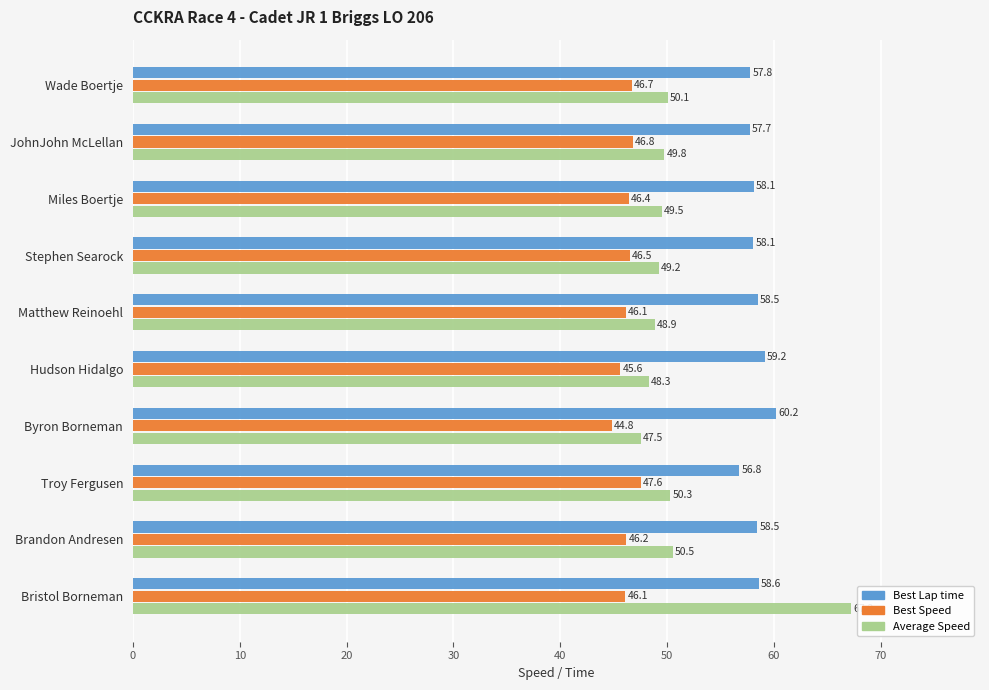

What is the difference between the second highest and second lowest values in the Average Speed series?

2.2